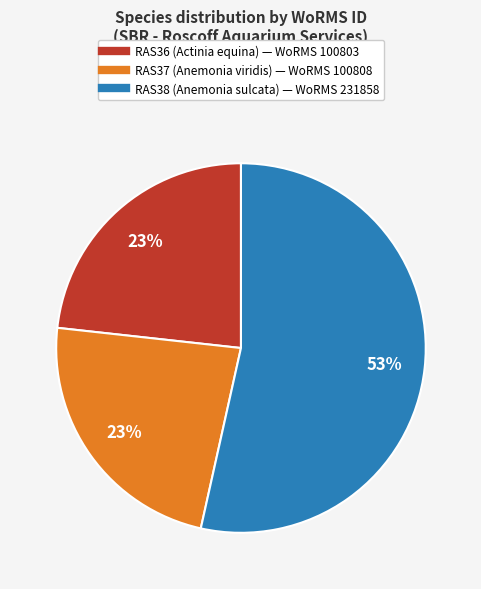

How many slices are in this pie chart?

3